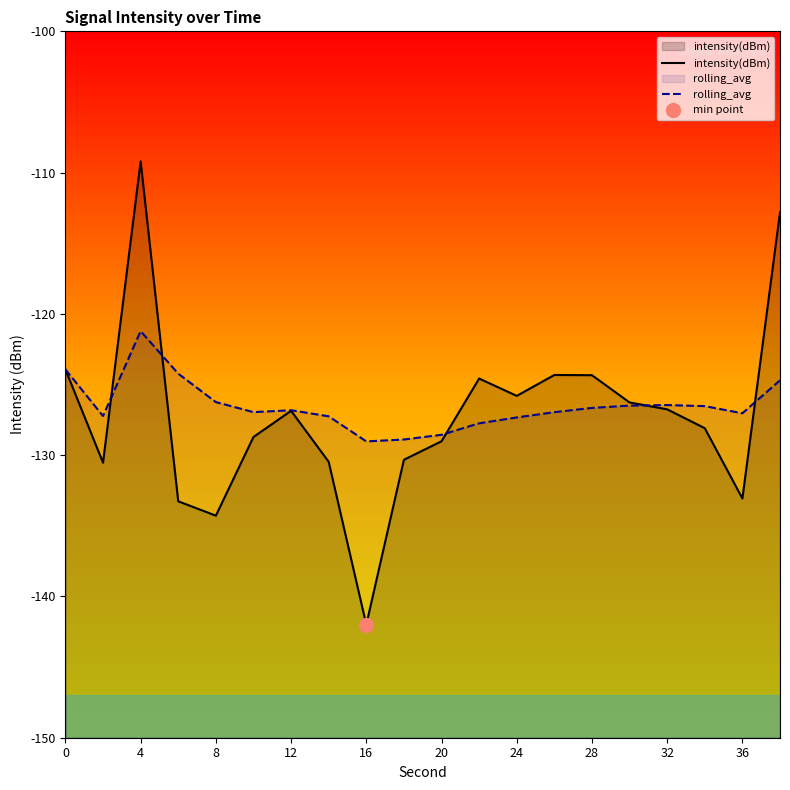

In intensity(dBm), how many points are higher than both neighbors (excluding endpoints)?

4